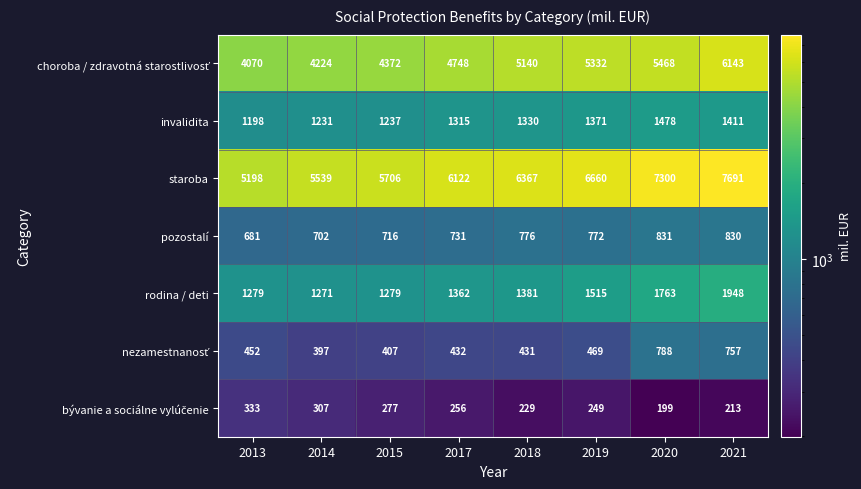

What value does the staroba series have at 2013, to the nearest 50?

5200